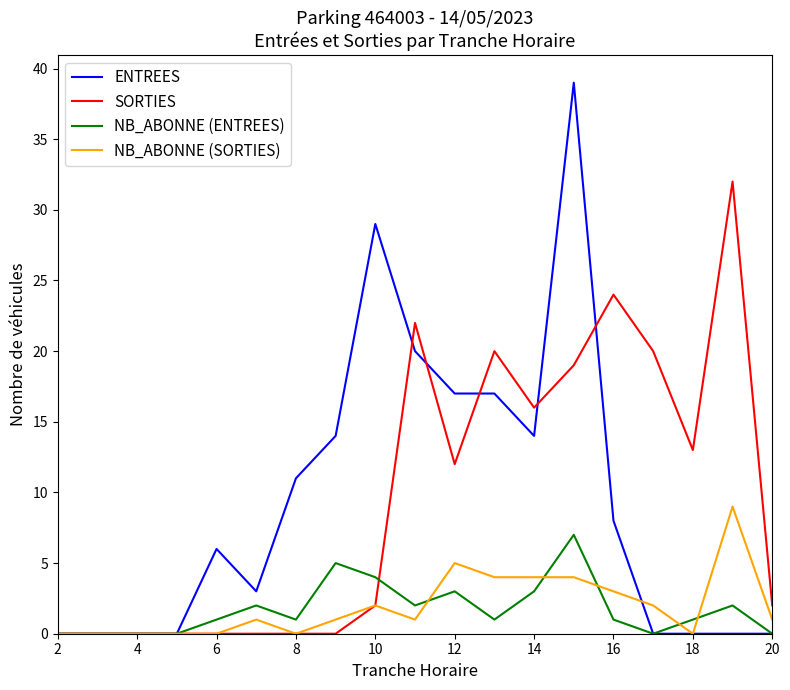

List the series in order of their peak value, lowest first.

NB_ABONNE (ENTREES), NB_ABONNE (SORTIES), SORTIES, ENTREES